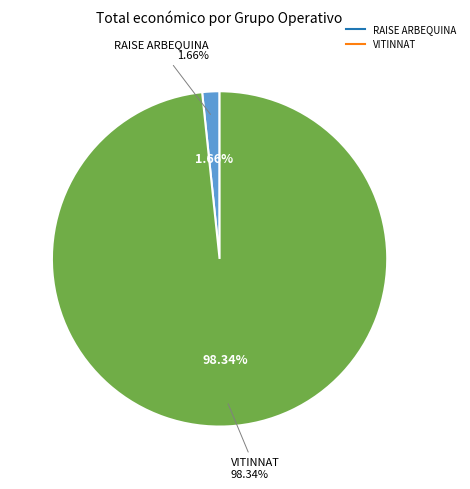

Rank the categories by value from lowest to highest.

RAISE ARBEQUINA, VITINNAT